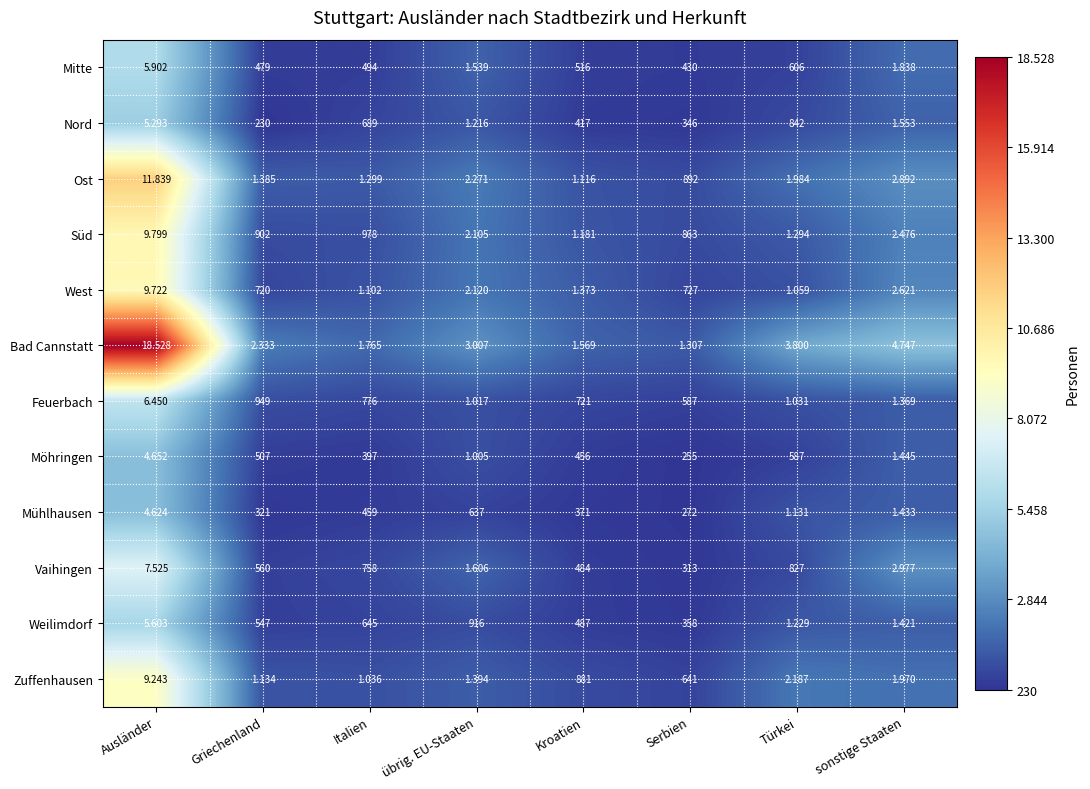

At which category does the chart reach its minimum across all series?

Griechenland